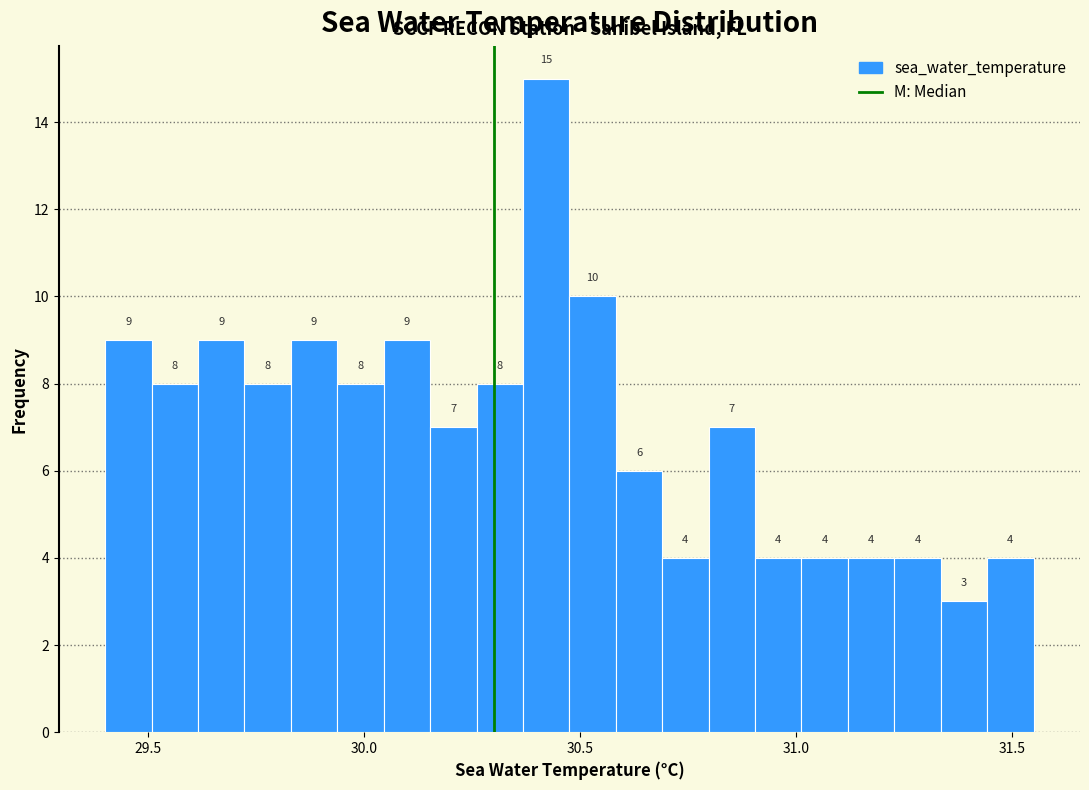

Around what value on the x-axis is the tallest bar? Give the approximate position of its centre, as read against the axis.

30.40